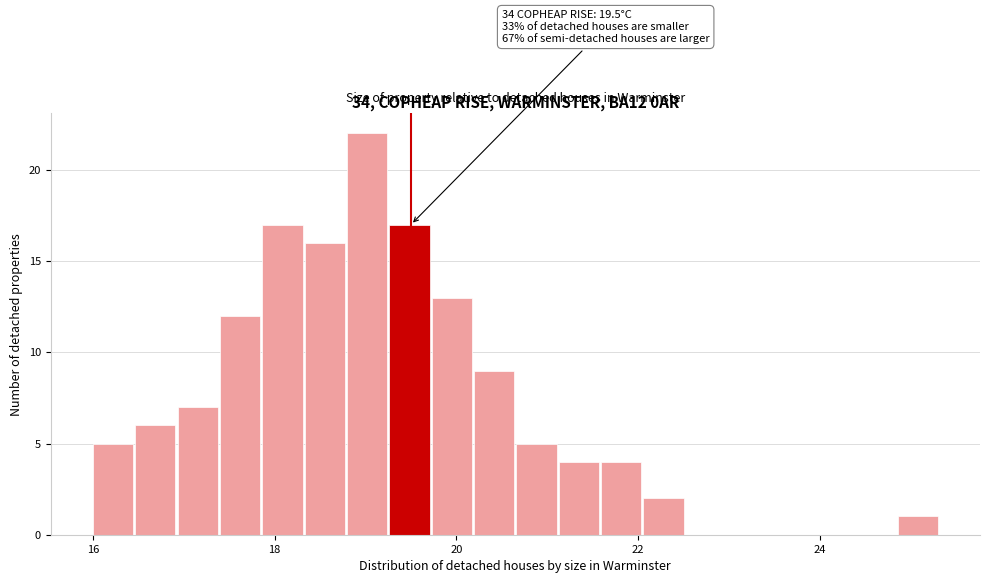

Around what value on the x-axis is the tallest bar? Give the approximate position of its centre, as read against the axis.

19.0